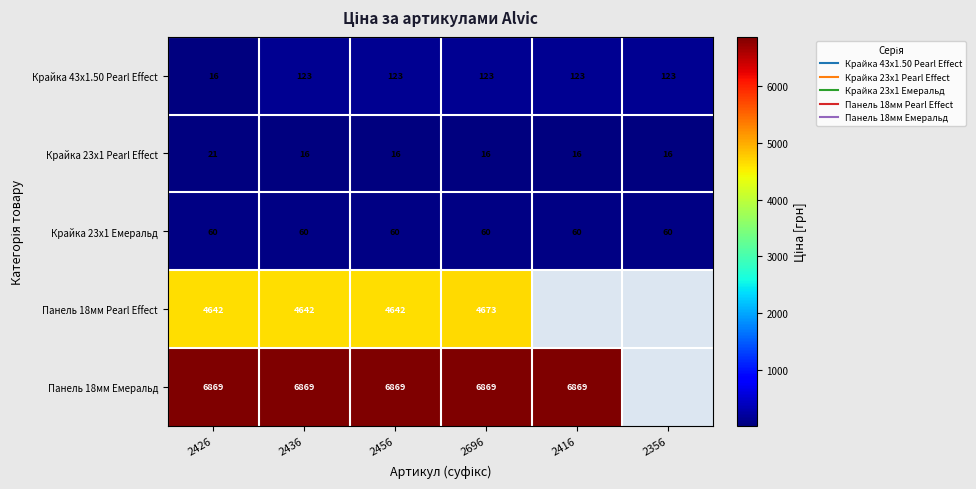

The Крайка 23x1 Емеральд series shows 105.2 at 2416. True or false?

False